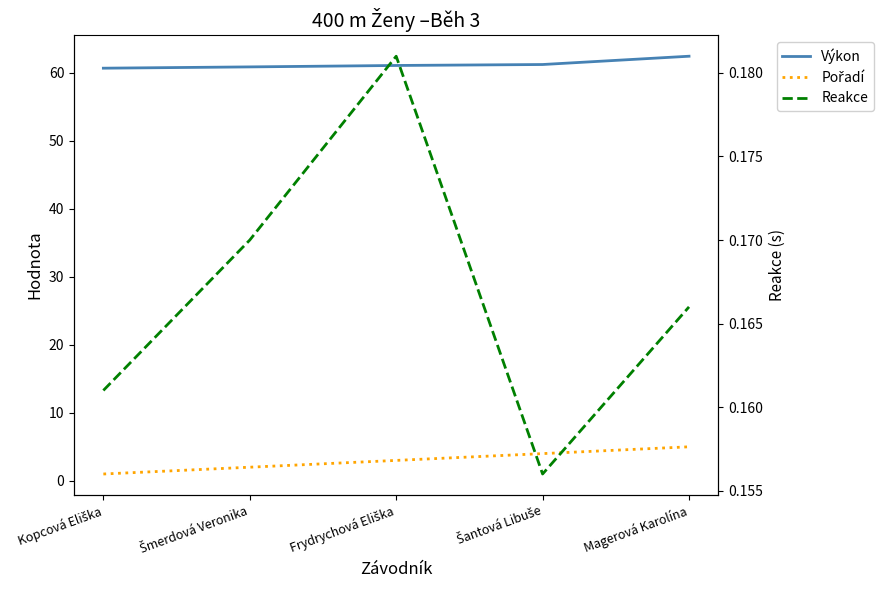

At which category does Reakce reach its first local valley?

Šantová Libuše